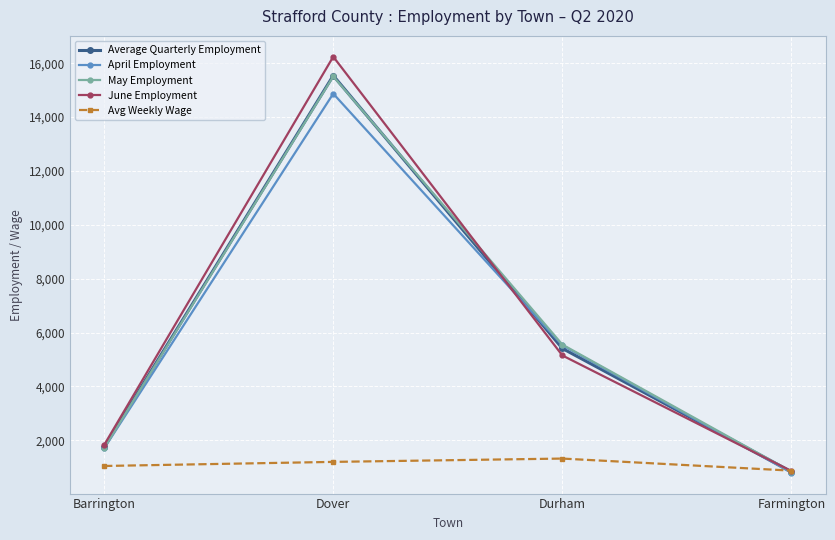

What is the difference between the Avg Weekly Wage values at Durham and Barrington?

275.0